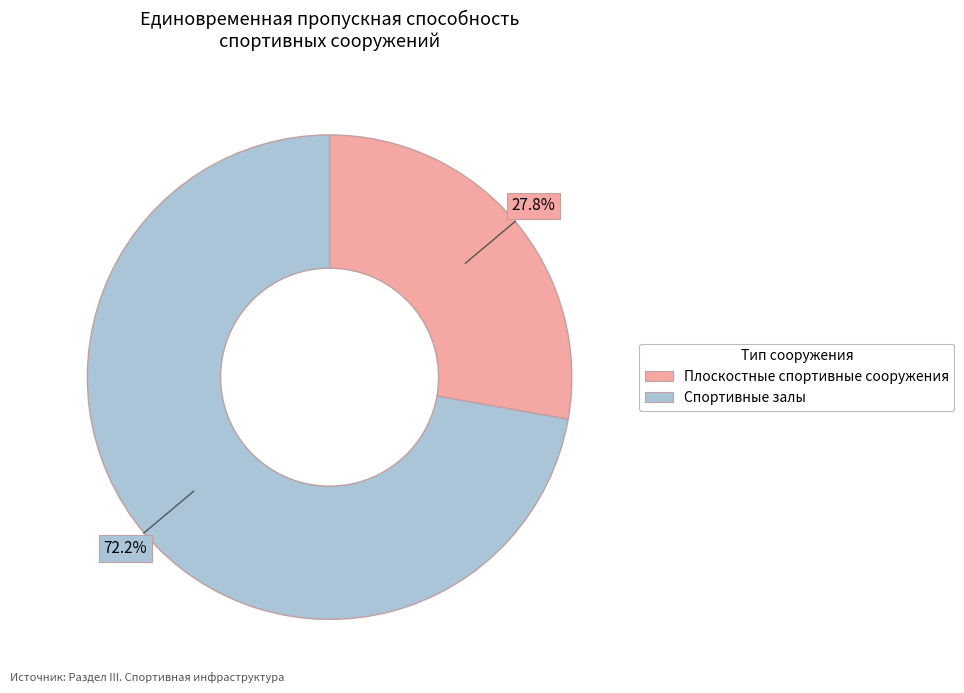

What percentage is NOT represented by Плоскостные спортивные сооружения?

72.2%